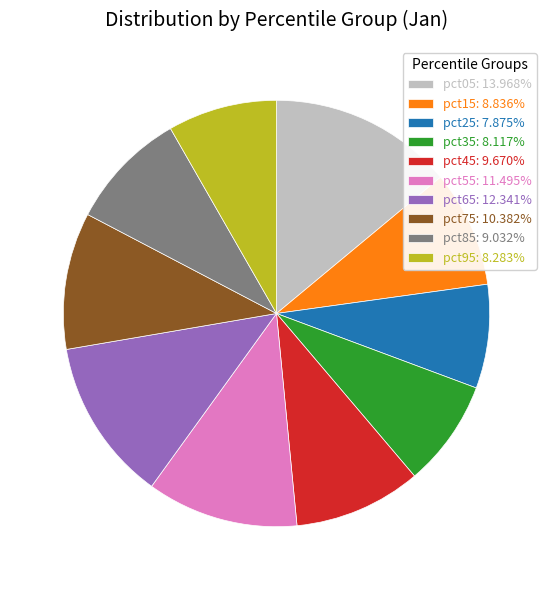

Does pct05 represent more than half of the total?

No